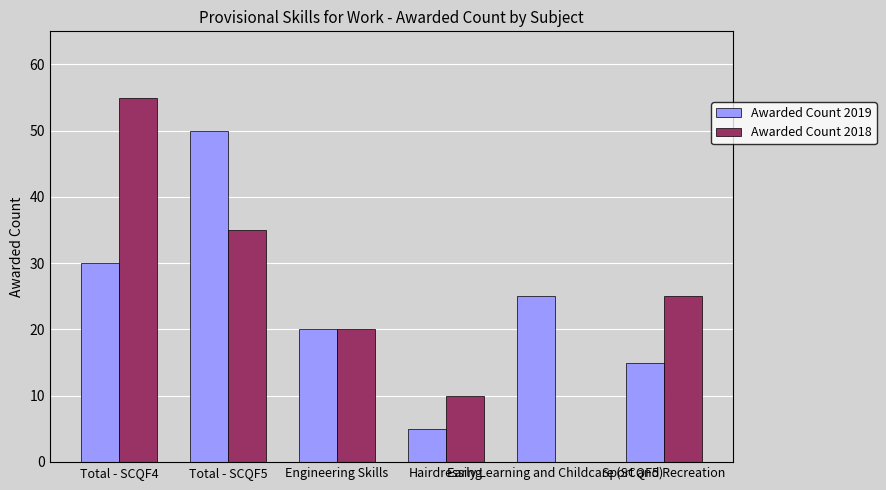

Which category has the highest value across all series?

Total - SCQF4